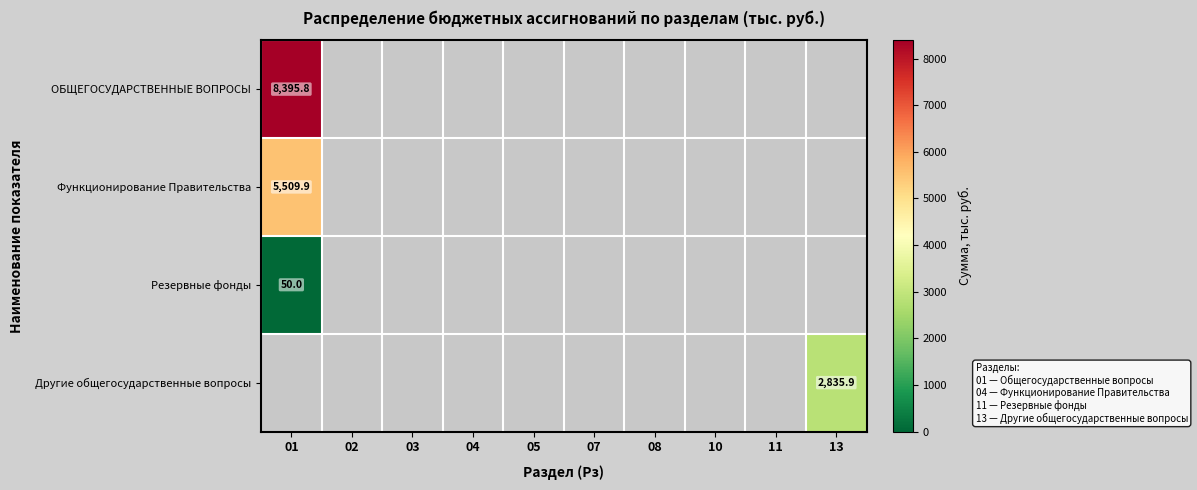

At which category does the chart reach its peak across all series?

01